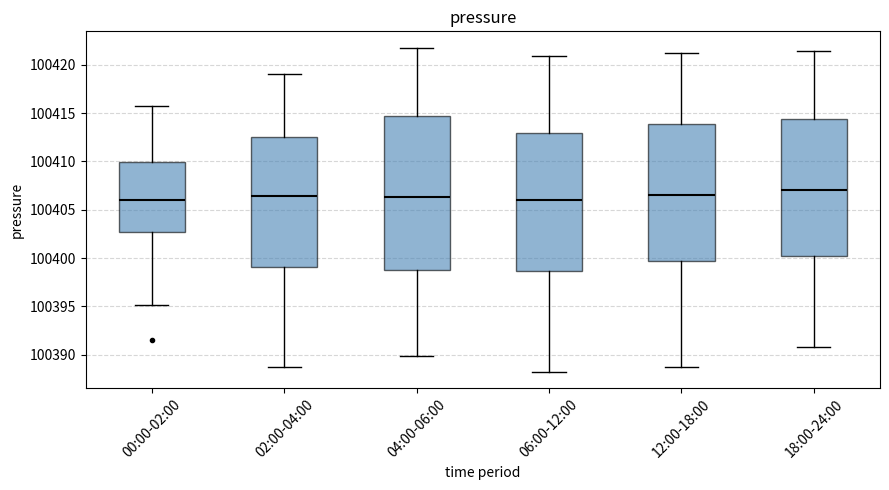

Reading left to right, transcribe this box plot: for each box, give where its median line is, the range the box spans, and where its two whiskers end, as read against the y-axis. The values are not printed on the chart, so give them approximately, as read against the axis.

00:00-02:00: median 100406.0, box 100402.5 to 100410.0, whiskers 100395.0 to 100416.0
02:00-04:00: median 100406.5, box 100399.0 to 100412.5, whiskers 100388.5 to 100419.0
04:00-06:00: median 100406.5, box 100399.0 to 100414.5, whiskers 100390.0 to 100422.0
06:00-12:00: median 100406.0, box 100398.5 to 100413.0, whiskers 100388.0 to 100421.0
12:00-18:00: median 100406.5, box 100399.5 to 100414.0, whiskers 100388.5 to 100421.0
18:00-24:00: median 100407.0, box 100400.0 to 100414.5, whiskers 100391.0 to 100421.5